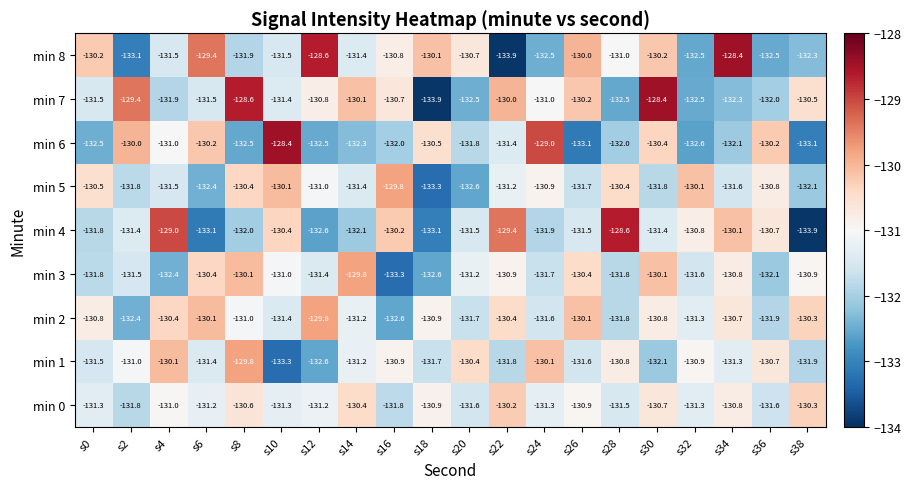

What is the total value across all series at s6?

-1179.7